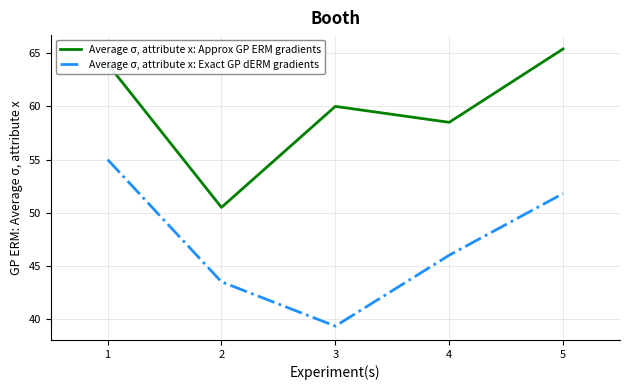

What is the spread (max minus min) of values at 3?

20.7